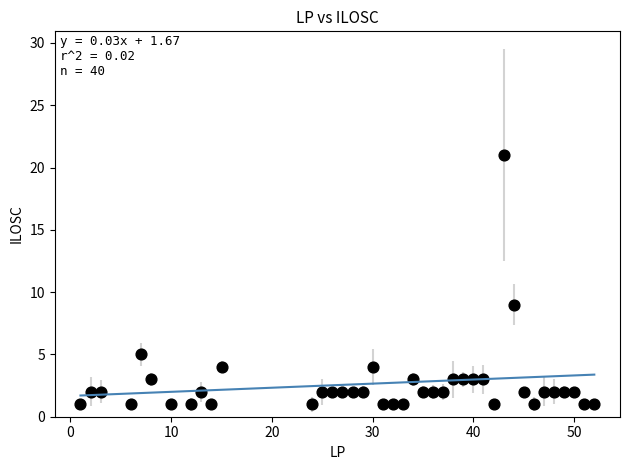

What Y value in the scatter plot is closest to 11?

9